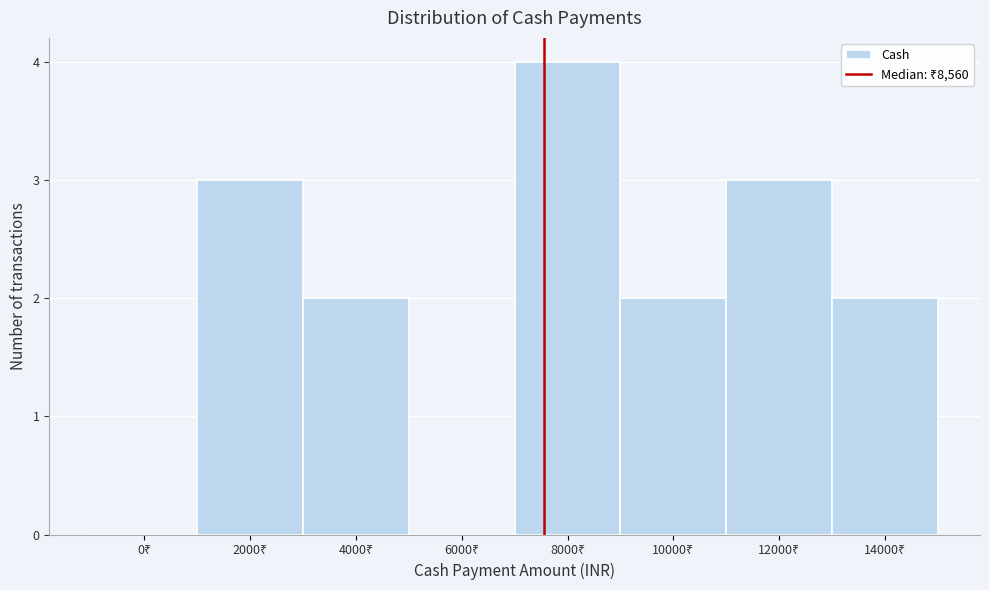

What is the sum of all values?

16